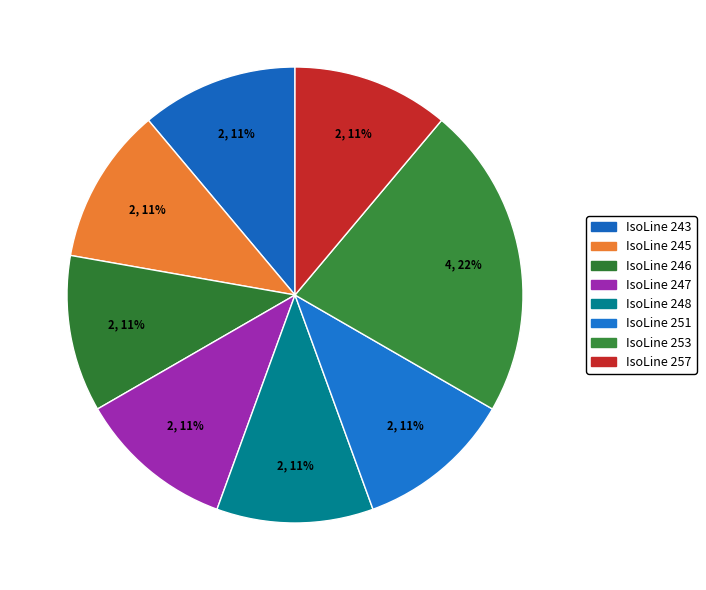

How many slices are in this pie chart?

8